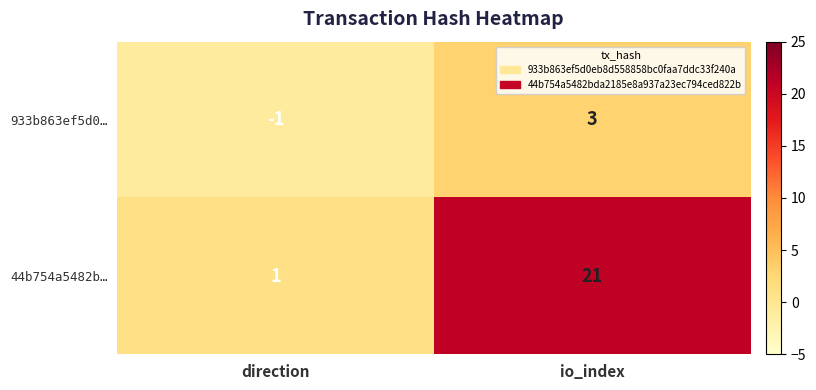

At io_index, list the series in order from smallest to largest.

933b863ef5d0…, 44b754a5482b…